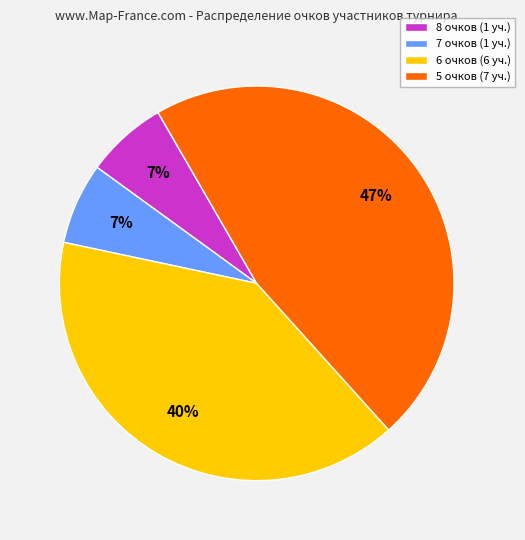

To the nearest percent, what is the combined percentage of 7 очков (1 уч.) and 5 очков (7 уч.)?

53%